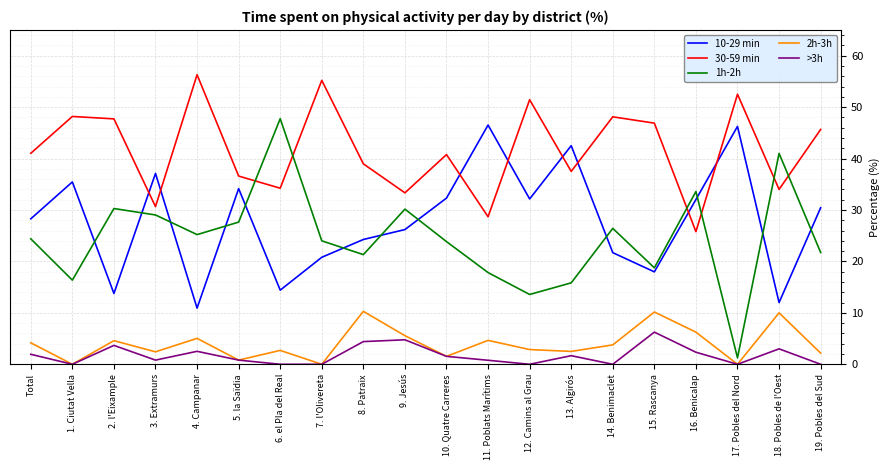

True or false: 10-29 min and >3h intersect in this chart.

False